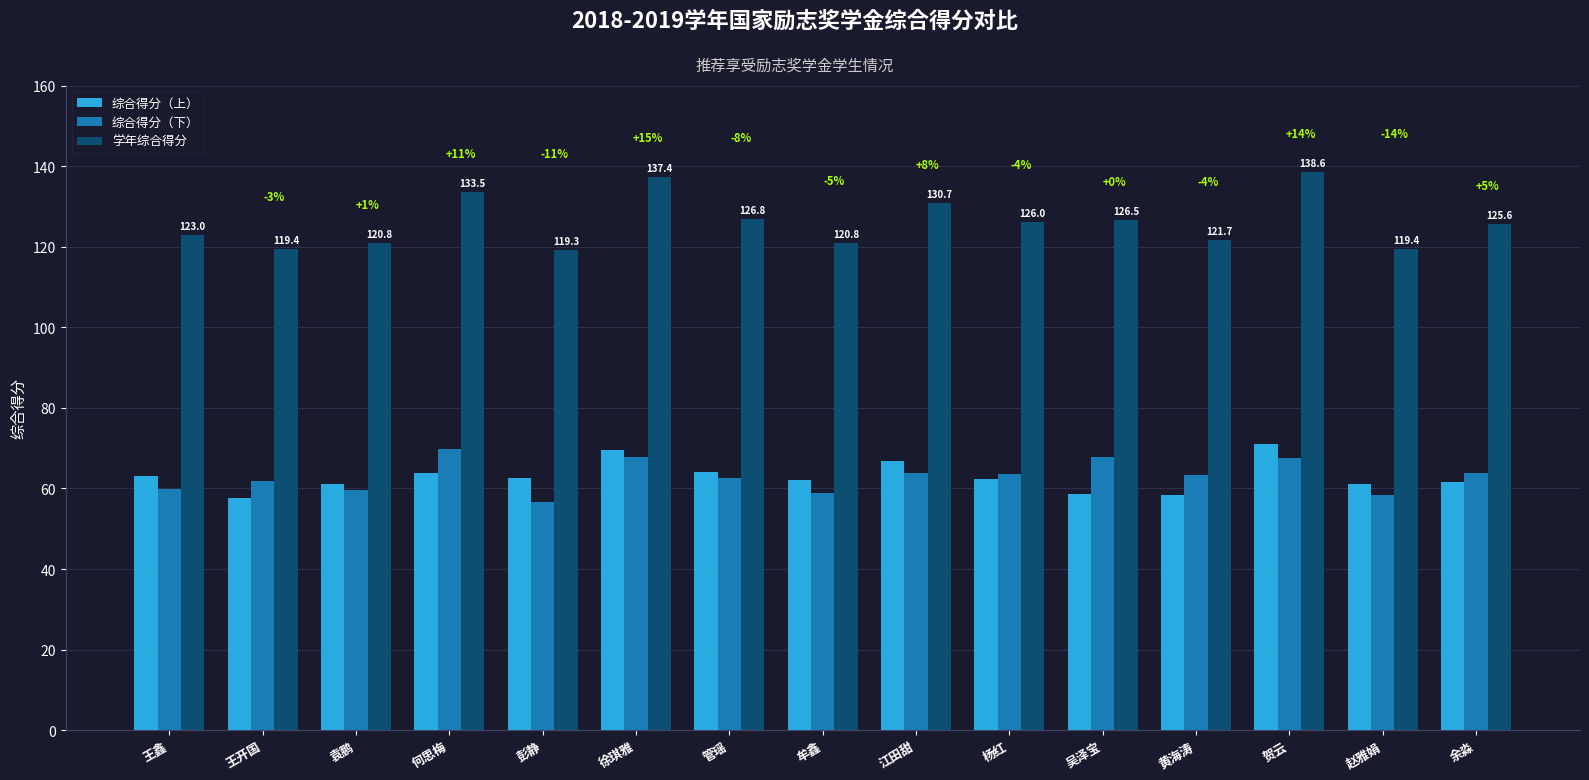

The value of 综合得分（下） at 杨红 is 18.3. True or false?

False